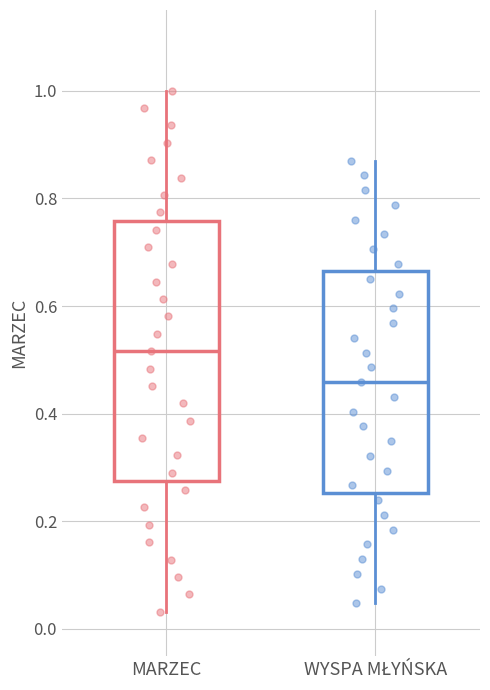

Which box is the tallest, from its lower edge to its upper edge?

MARZEC